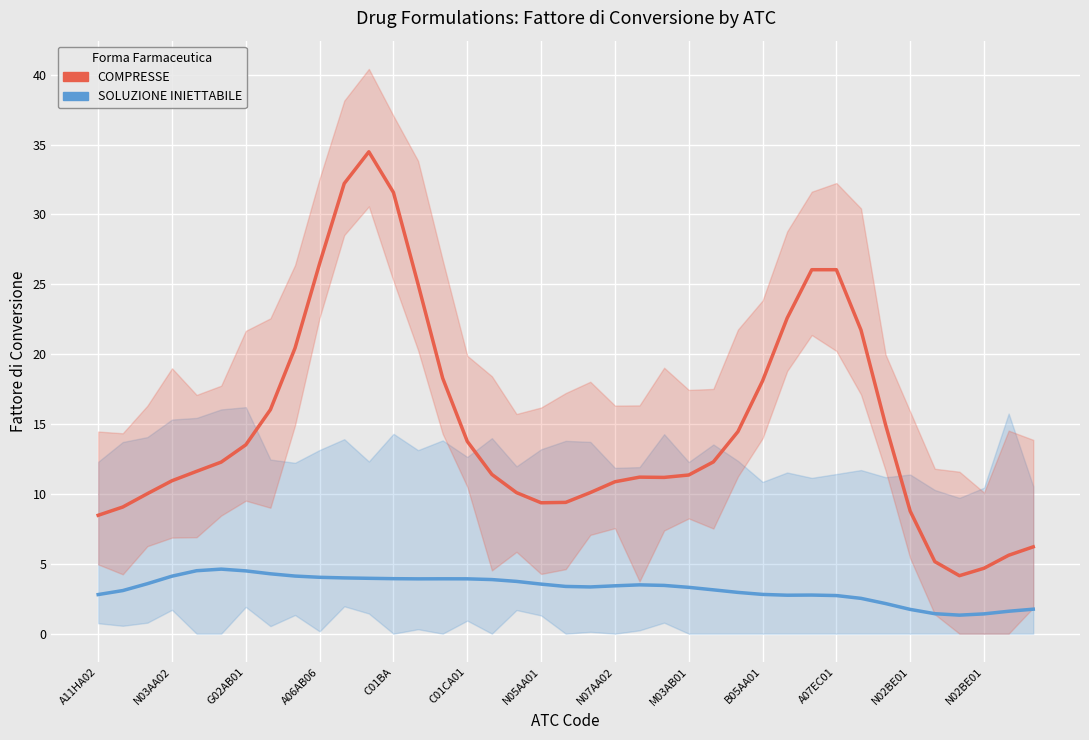

True or false: SOLUZIONE INIETTABILE has more than 2 points higher than both neighbors.

True